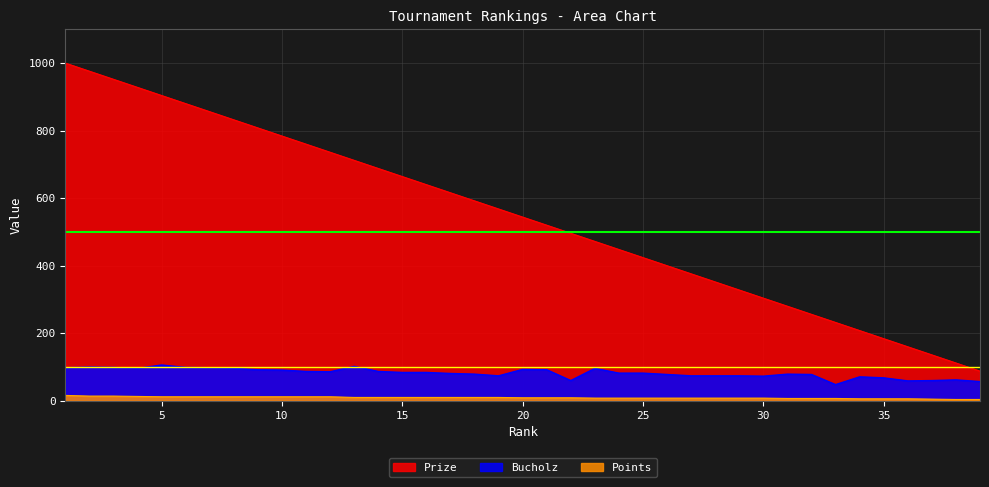

Which has a higher value, 36 or 37?

36